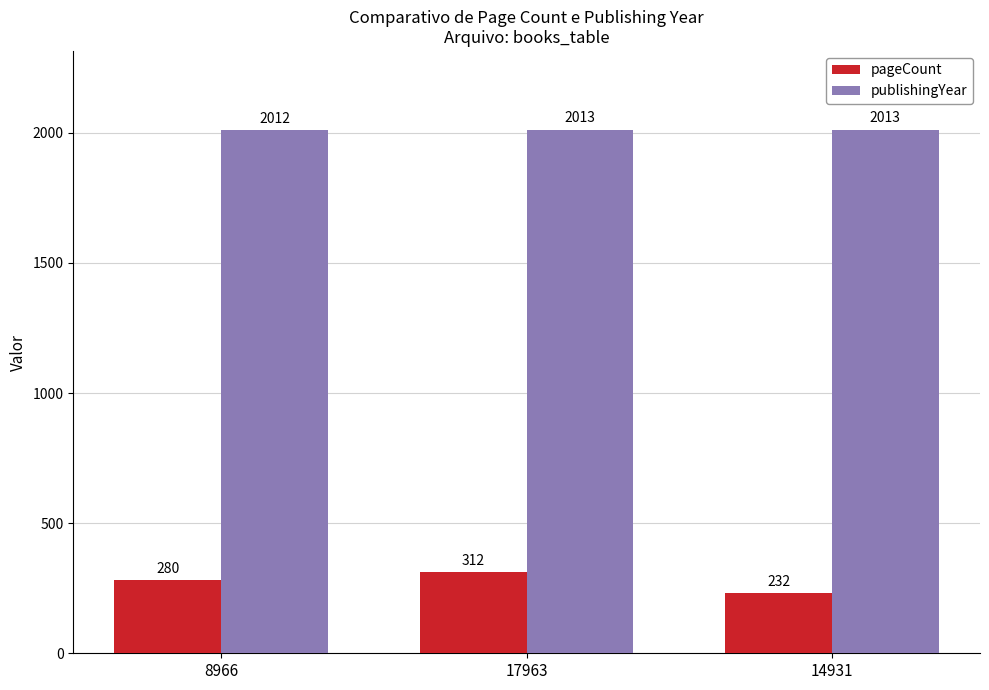

What is the approximate value of publishingYear at 17963?

2013